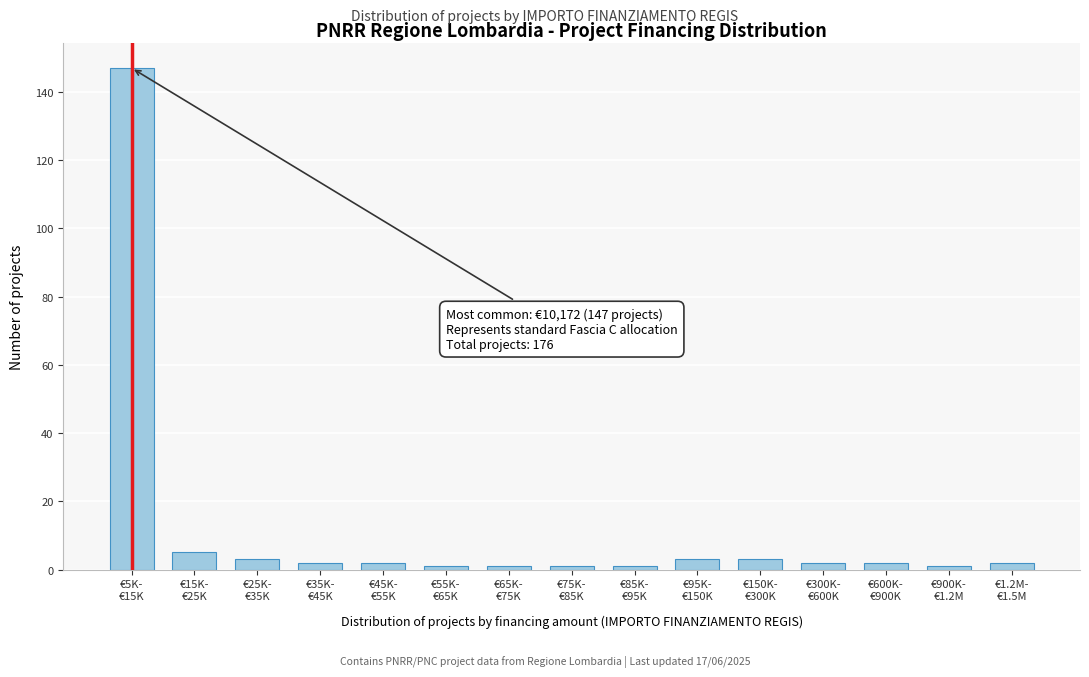

Reading right to left, list all the values displayed in this chart.

2	1	2	2	3	3	1	1	1	1	2	2	3	5	147